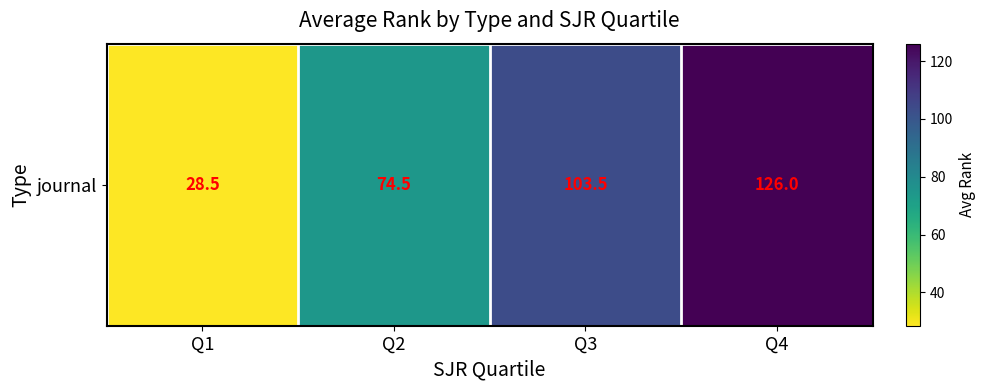

List the labels in order of value, largest first.

Q4, Q3, Q2, Q1